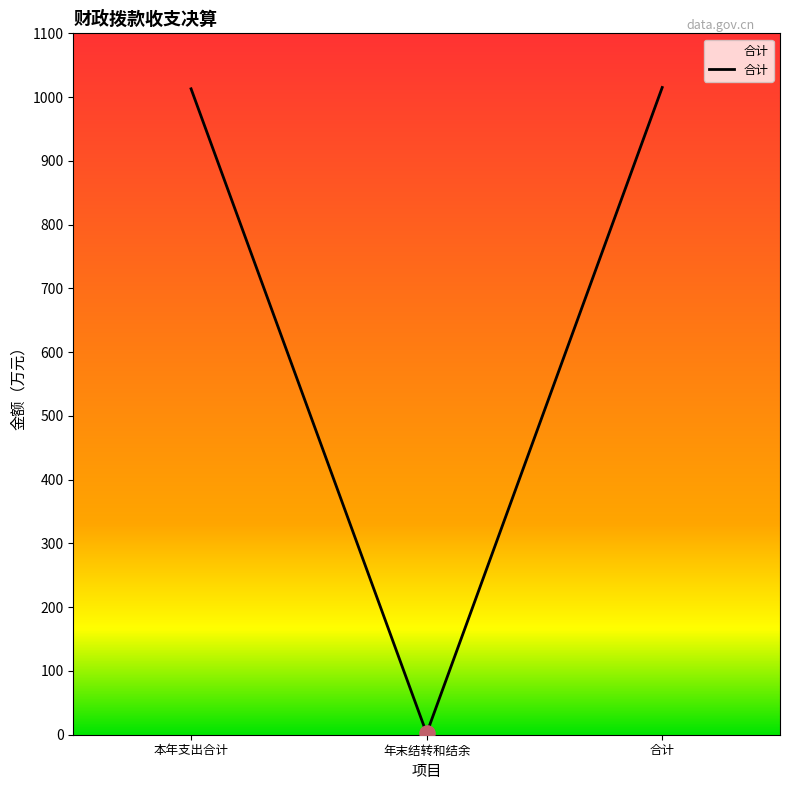

Approximately how many times larger is the value at 合计 compared to 年末结转和结余?

490.4